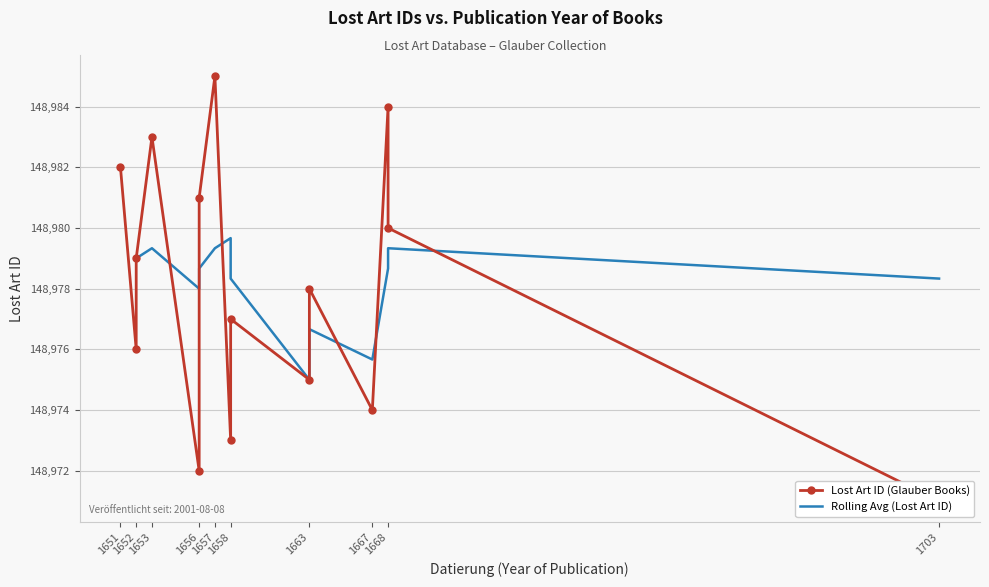

Which category has the lowest value across all series?

1703